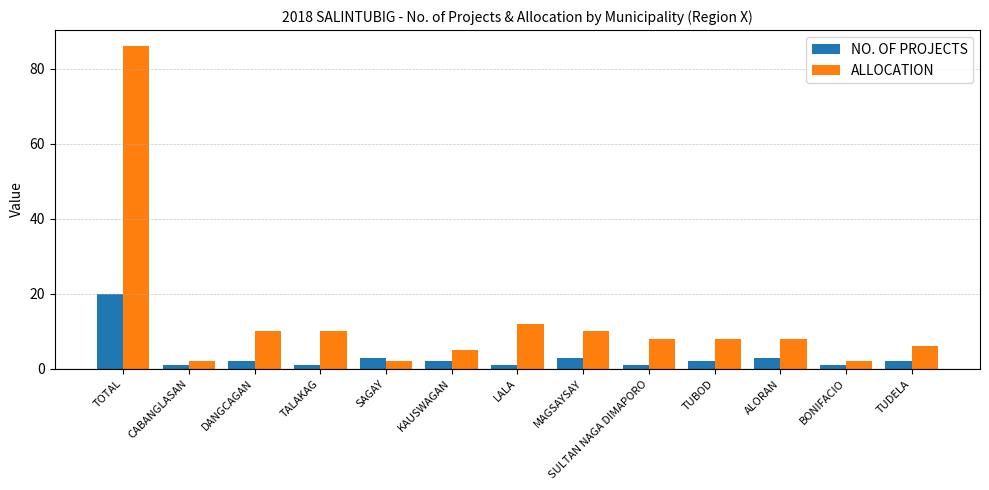

What position from the left is BONIFACIO?

12